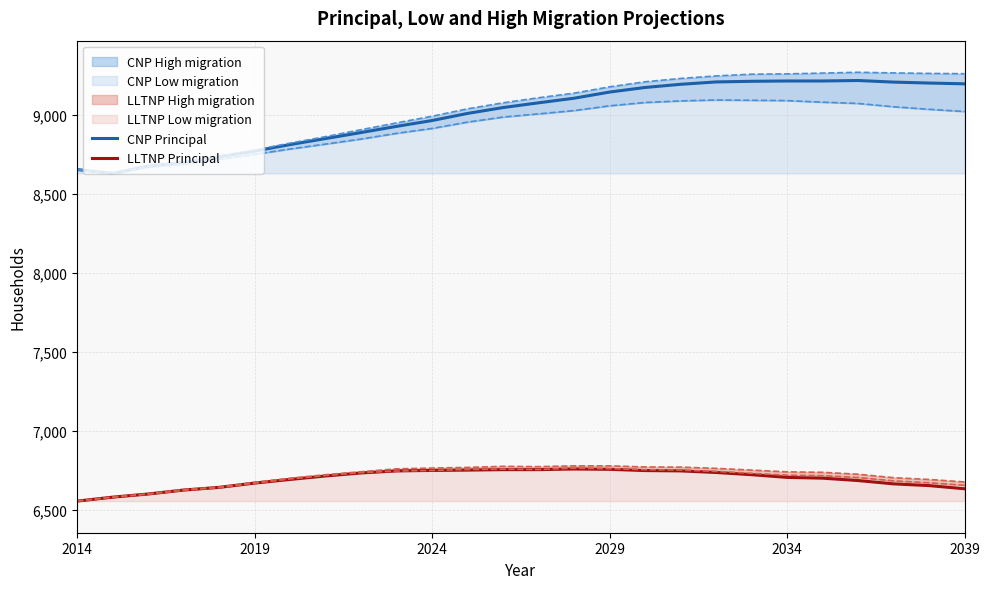

True or false: LLTNP Principal and CNP Principal cross at least once.

False